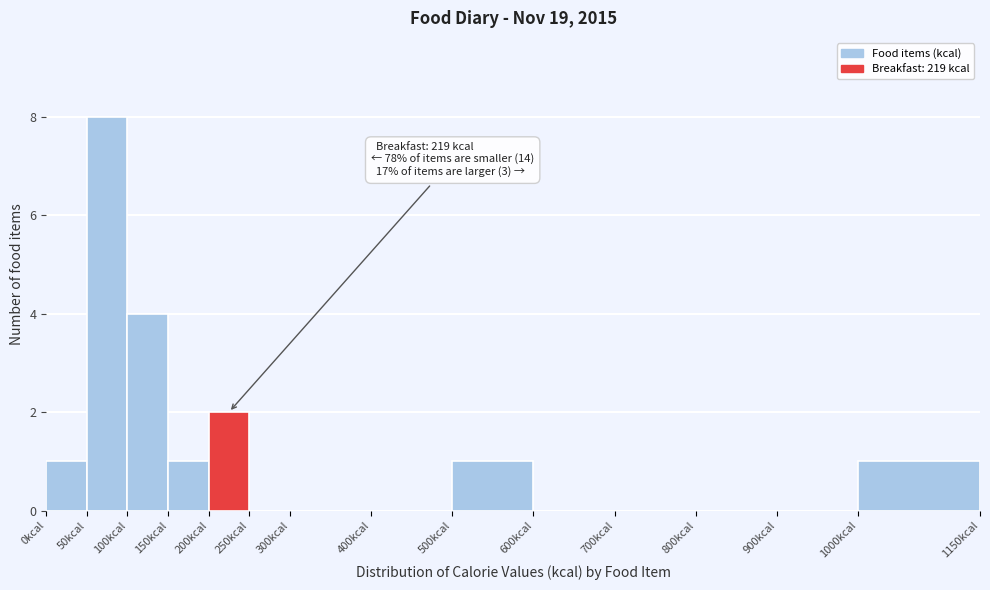

Which range on the x-axis has the tallest bar?

50 to 100